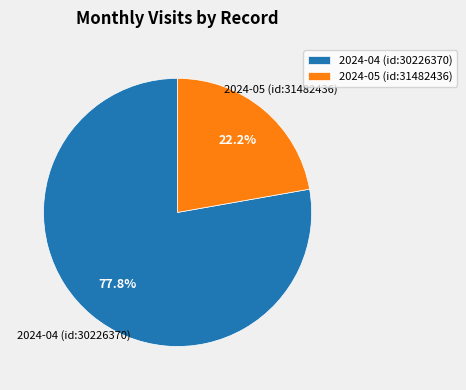

To the nearest percent, what is the average slice percentage?

50%